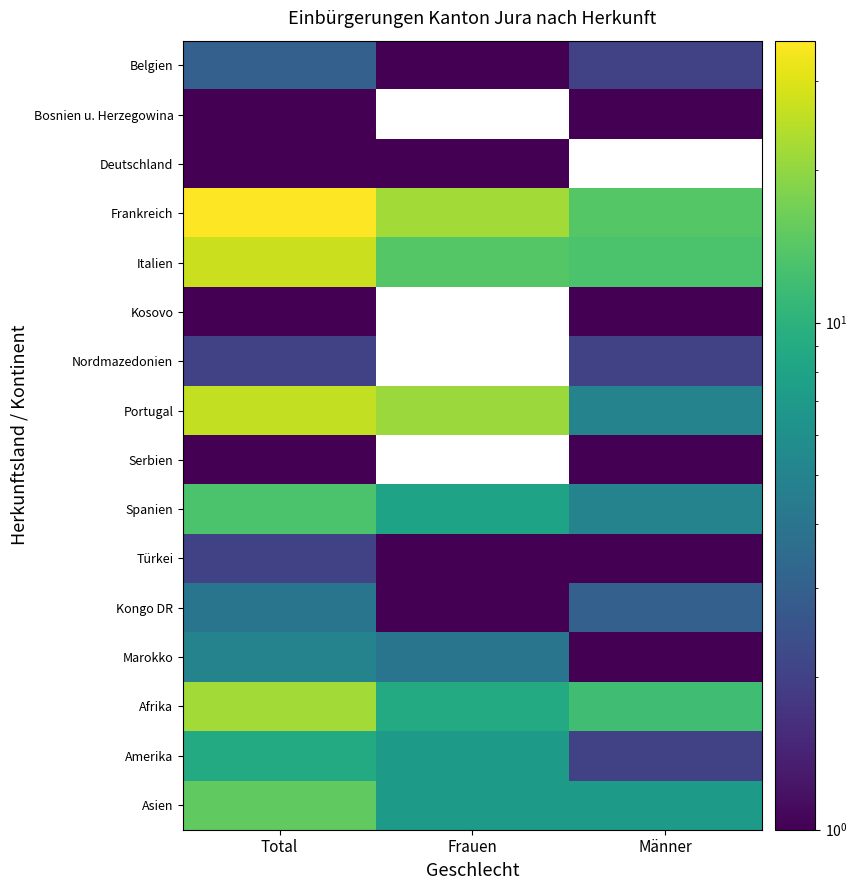

Is the value of Spanien at Frauen greater than the value of Kongo DR at Frauen?

Yes